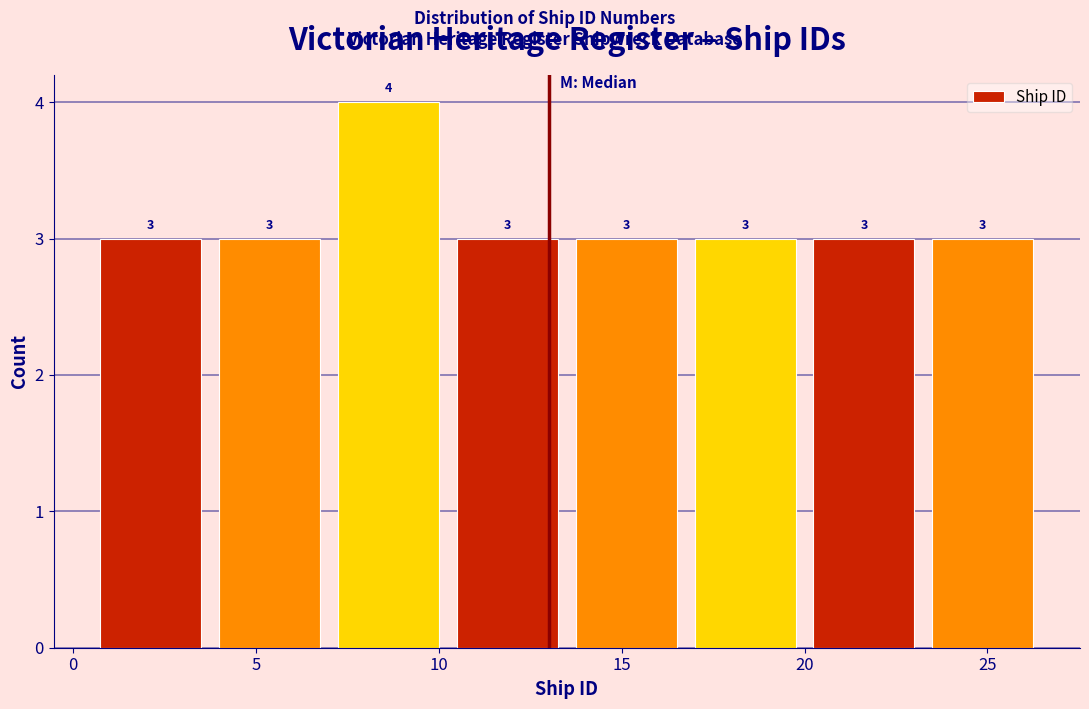

Reading left to right, transcribe this chart: for each bar, give the range it covers on the x-axis and its height. The bar edges are not printed on the chart, so give them approximately, as read against the axis.

0.50 to 3.75: 3
3.75 to 7.00: 3
7.00 to 10.25: 4
10.25 to 13.50: 3
13.50 to 16.75: 3
16.75 to 20.00: 3
20.00 to 23.25: 3
23.25 to 26.50: 3